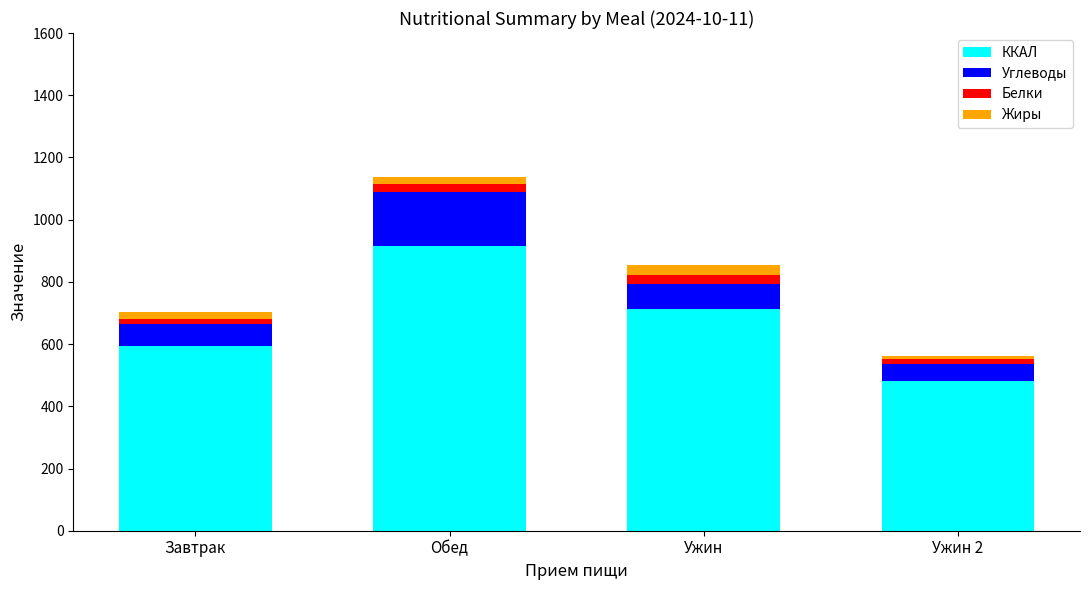

At which category is the sum across all series the highest?

Обед